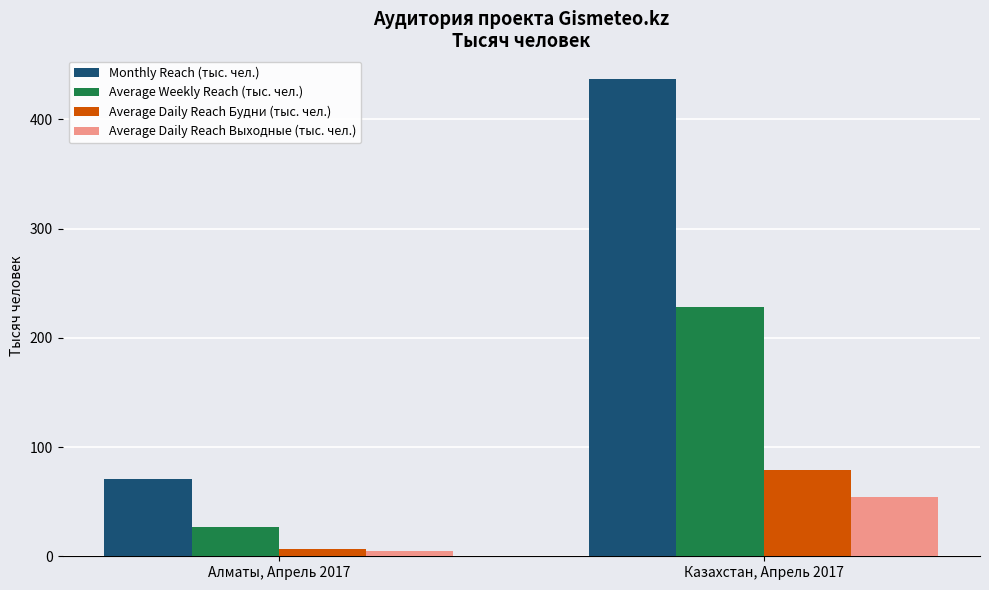

At which category is the sum across all series the highest?

Казахстан, Апрель 2017